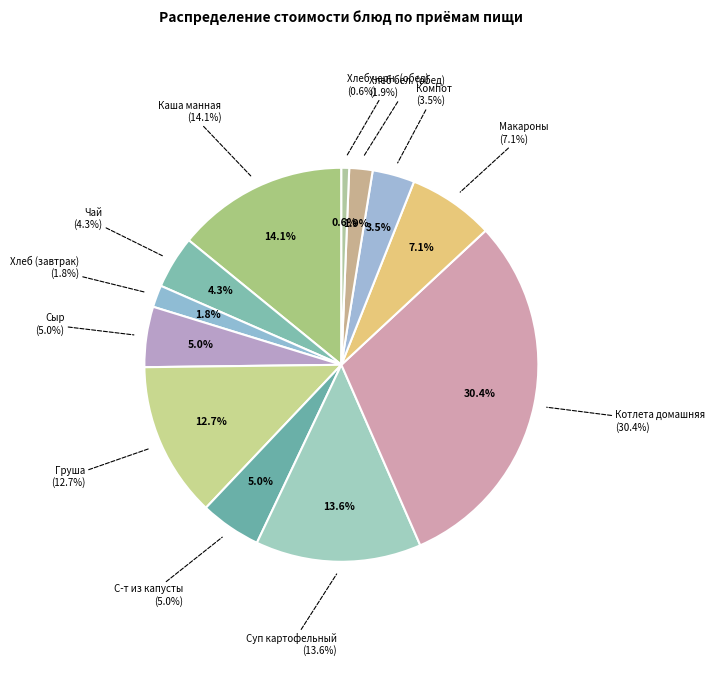

How many segments does this pie chart have?

12